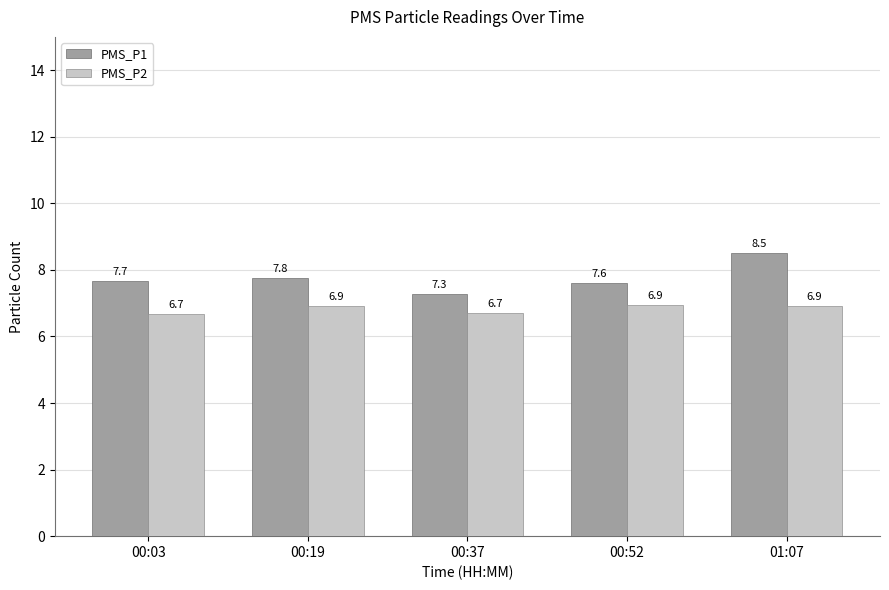

At which category is the sum across all series the highest?

01:07